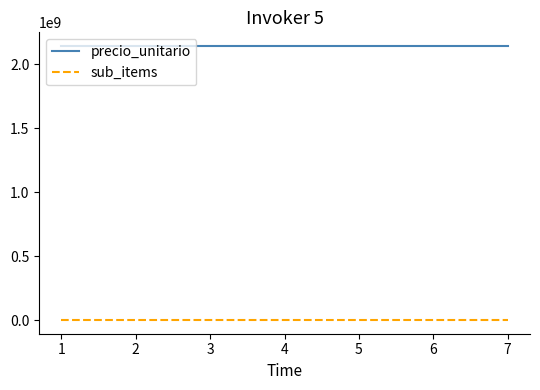

What are all the series names shown in the legend?

precio_unitario, sub_items